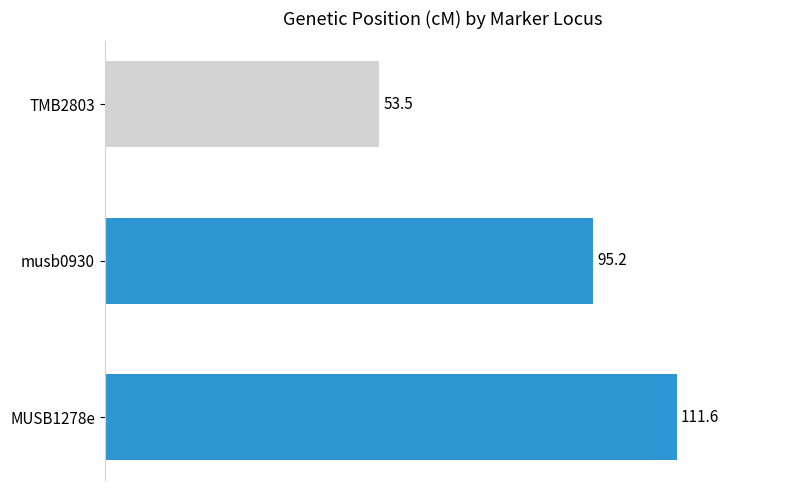

Which has a higher value, musb0930 or TMB2803?

musb0930